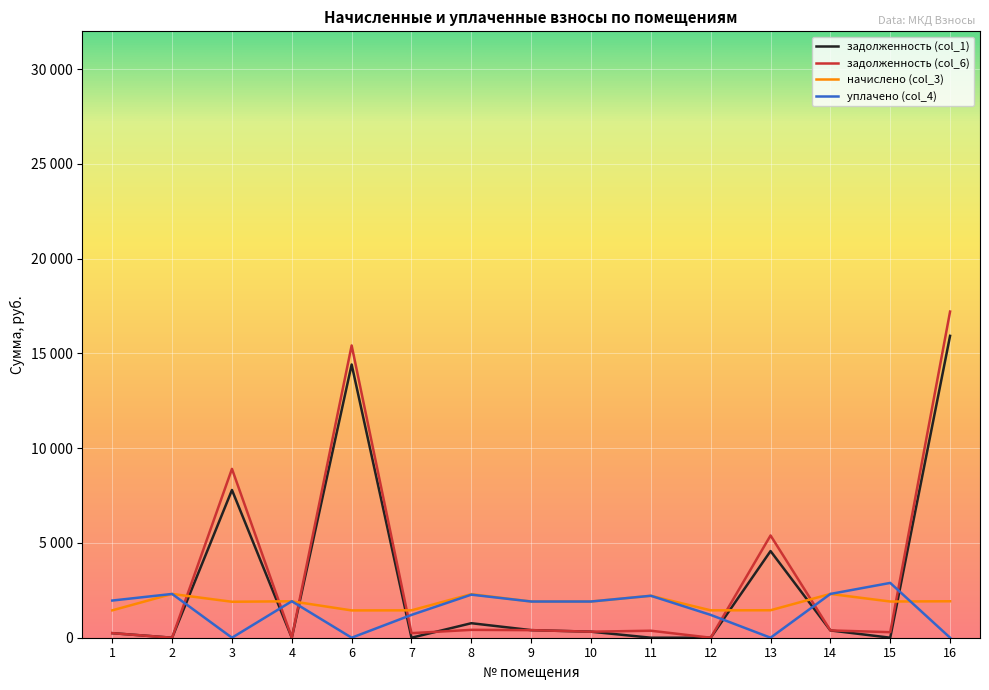

Which series changed the most between 9 and 12?

уплачено (col_4)